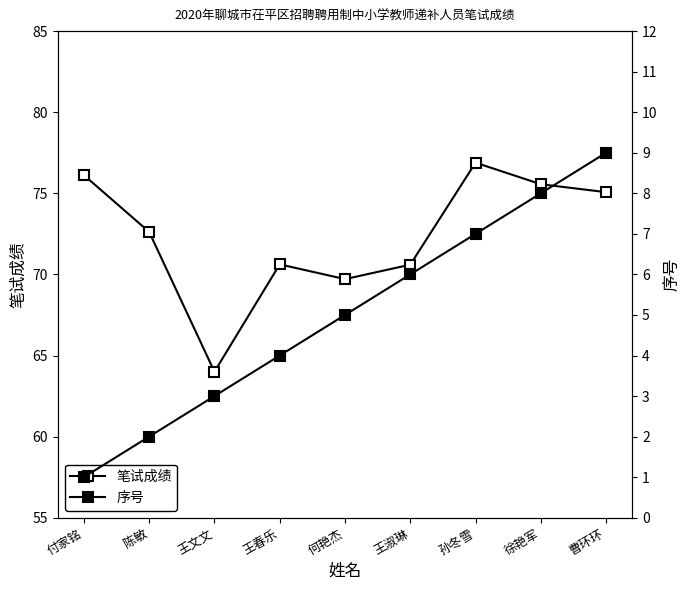

What is the sum of the 序号 values at 徐艳军 and 曹环环?

17.0